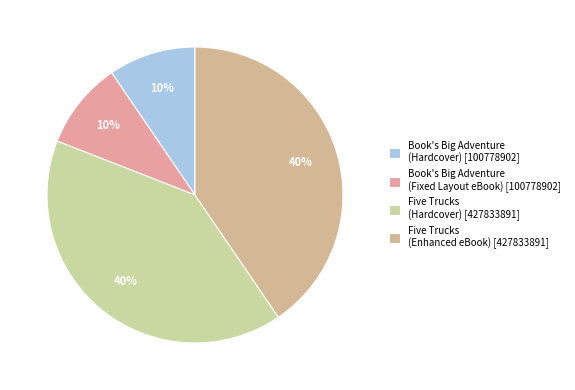

Rank the categories by value from highest to lowest.

Five Trucks (Hardcover), Five Trucks (Enhanced eBook), Book's Big Adventure (Hardcover), Book's Big Adventure (eBook)